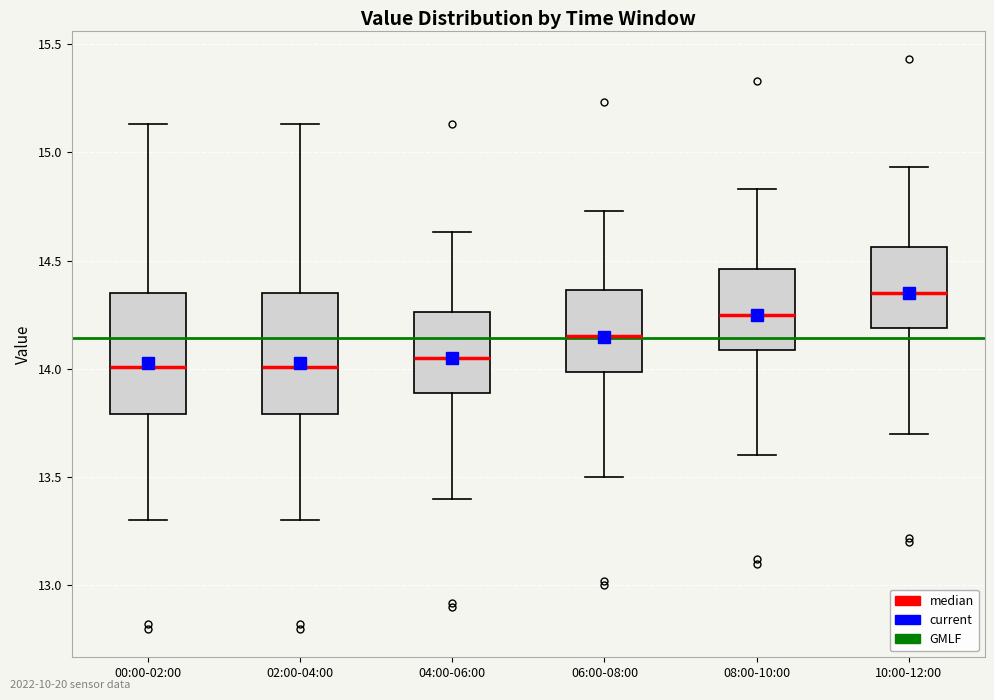

Reading left to right, read every box against the y-axis: the position of its median line, the range the box covers, and the ends of its whiskers. The values are not printed on the chart, so give them approximately, as read against the axis.

00:00-02:00: median 14.00, box 13.80 to 14.35, whiskers 13.30 to 15.15
02:00-04:00: median 14.00, box 13.80 to 14.35, whiskers 13.30 to 15.15
04:00-06:00: median 14.05, box 13.90 to 14.25, whiskers 13.40 to 14.65
06:00-08:00: median 14.15, box 14.00 to 14.35, whiskers 13.50 to 14.75
08:00-10:00: median 14.25, box 14.10 to 14.45, whiskers 13.60 to 14.85
10:00-12:00: median 14.35, box 14.20 to 14.55, whiskers 13.70 to 14.95